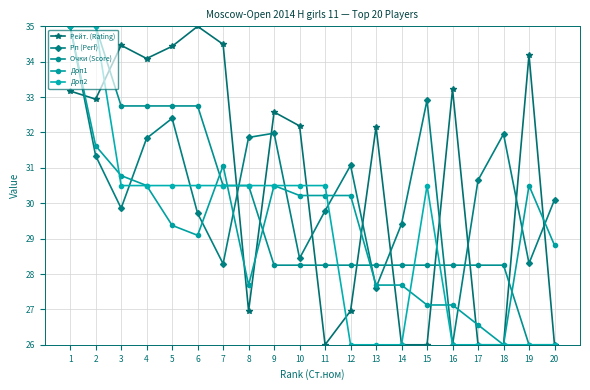

What is the value of the Рейт. (Rating) point at the 18th from the left?

26.0